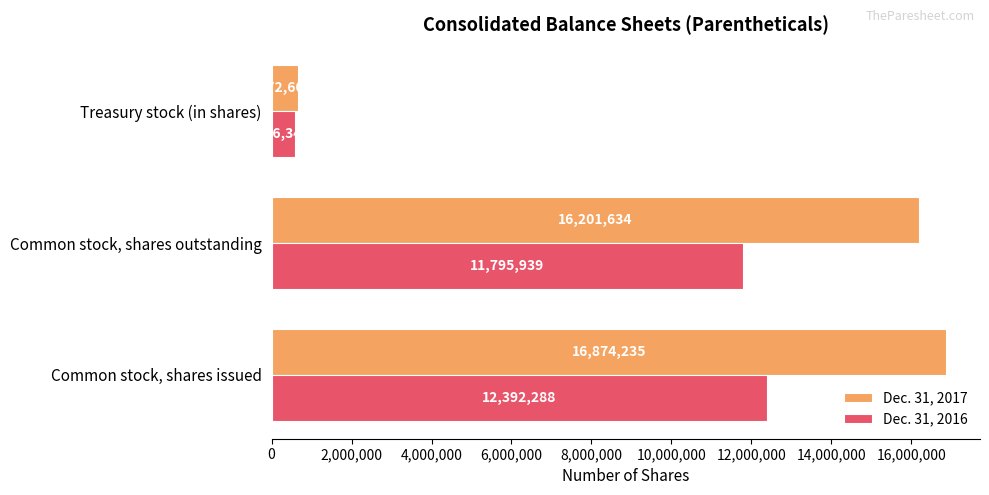

What is the smallest value displayed?

596349